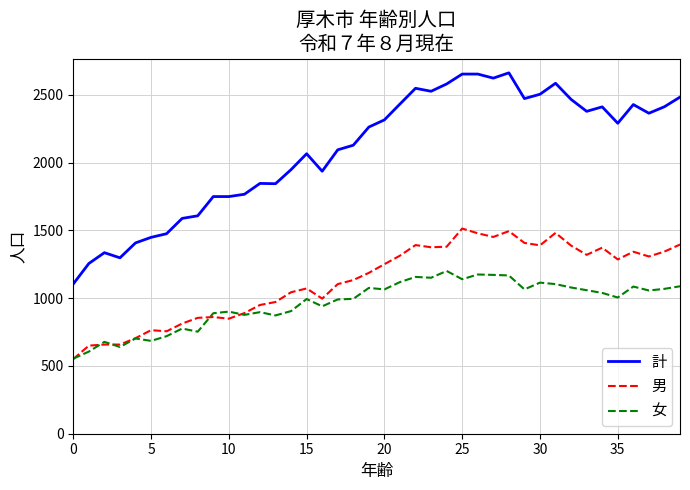

True or false: 計 and 男 cross at least once.

False